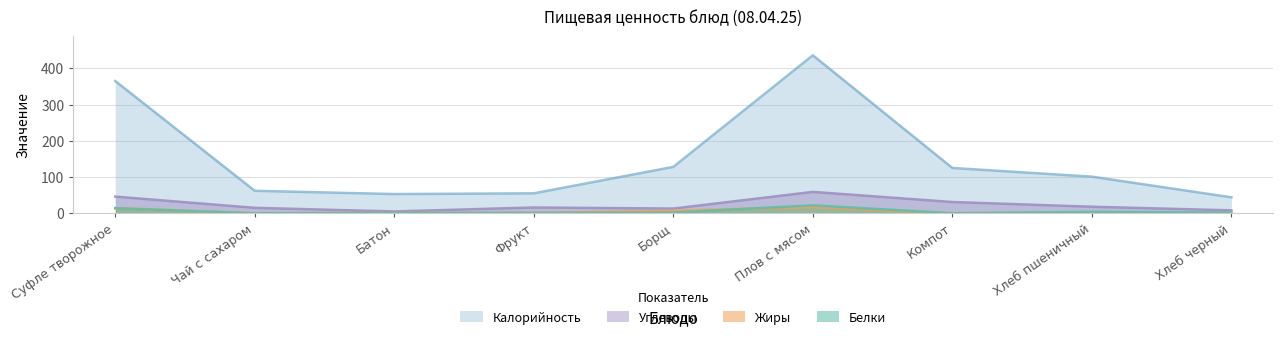

What is the difference between the maximum and minimum values in the Углеводы series?

54